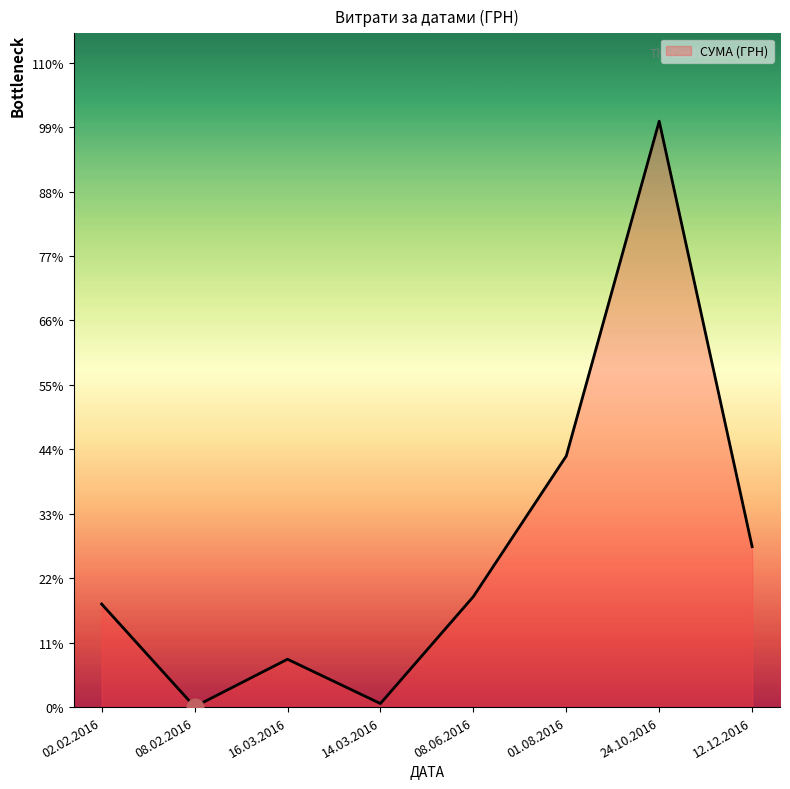

True or false: there are more than 1 points higher than both neighbors.

True